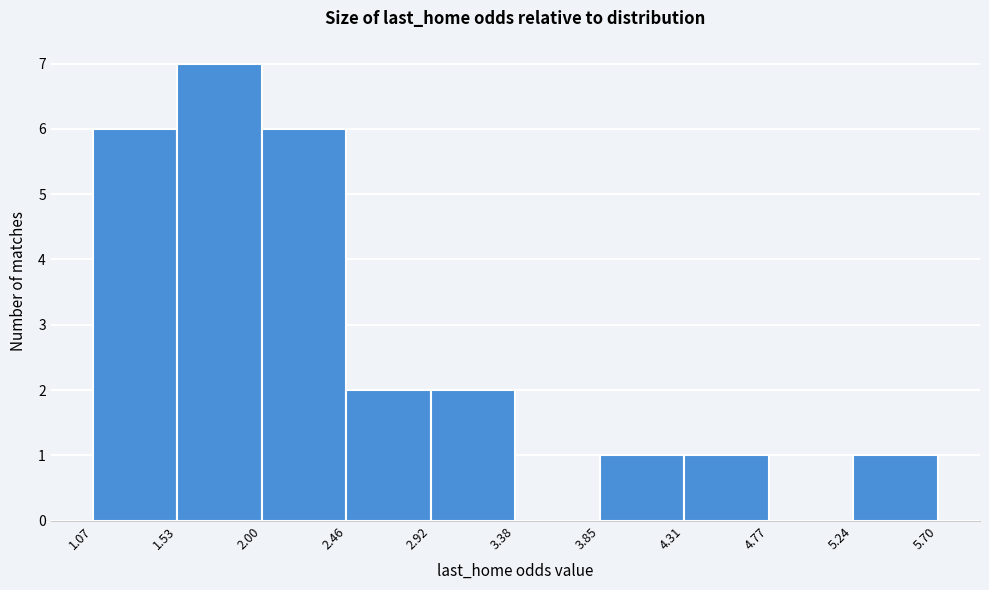

Reading left to right, transcribe this chart: for each bar, give the range it covers on the x-axis and its height. The values are not printed on the chart, so give them approximately, as read against the axis.

1.07 to 1.53: 6
1.53 to 2.00: 7
2.00 to 2.46: 6
2.46 to 2.92: 2
2.92 to 3.38: 2
3.38 to 3.85: 0
3.85 to 4.31: 1
4.31 to 4.77: 1
4.77 to 5.24: 0
5.24 to 5.70: 1